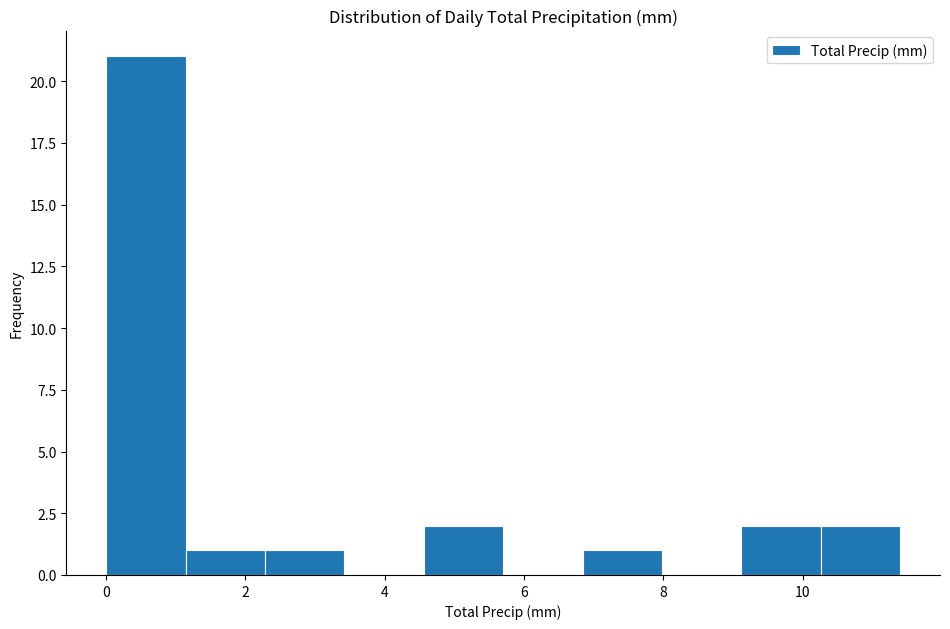

Which range on the x-axis has the tallest bar?

0.00 to 1.14